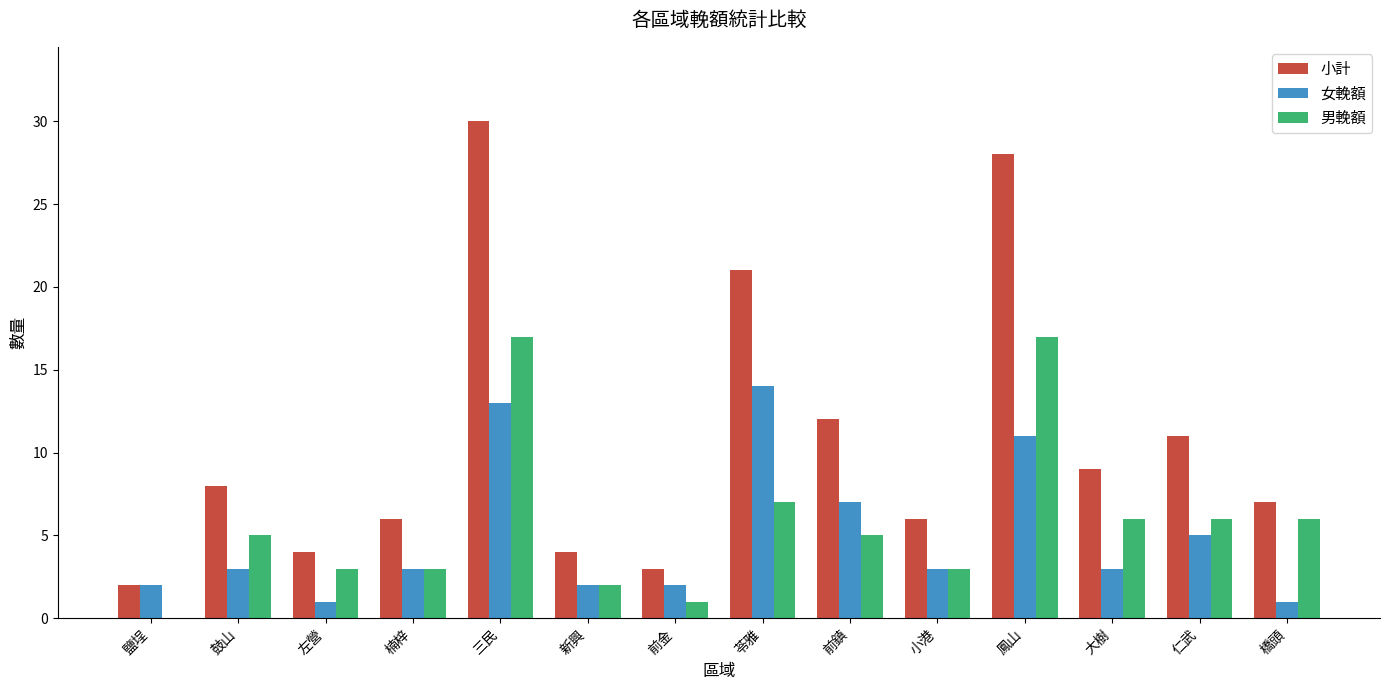

The value of 小計 at 前鎮 is 3. True or false?

False